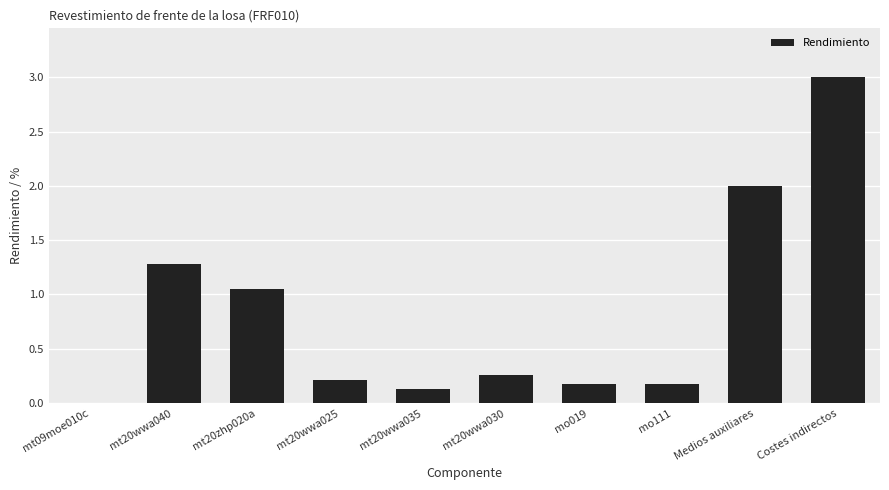

Are the bars horizontal?

No